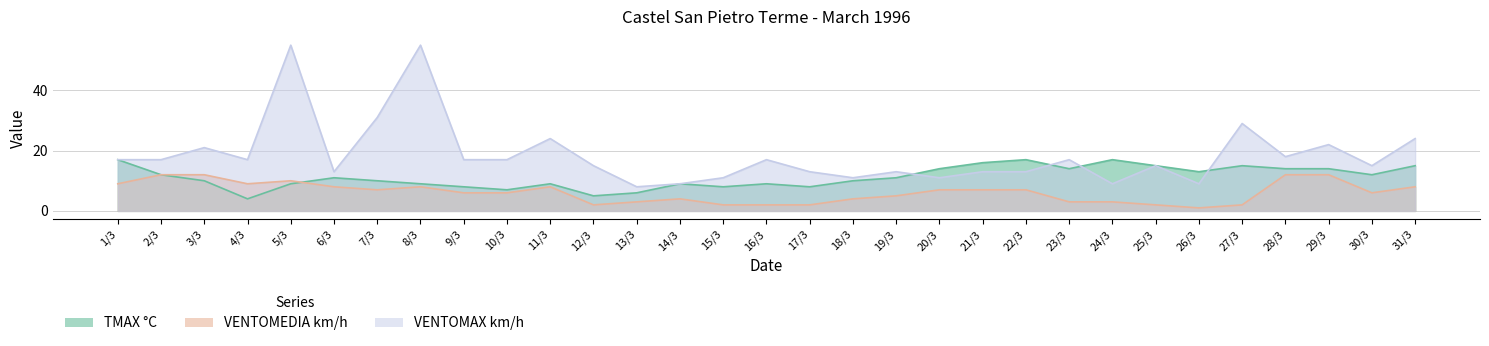

How many series are shown in this chart?

3